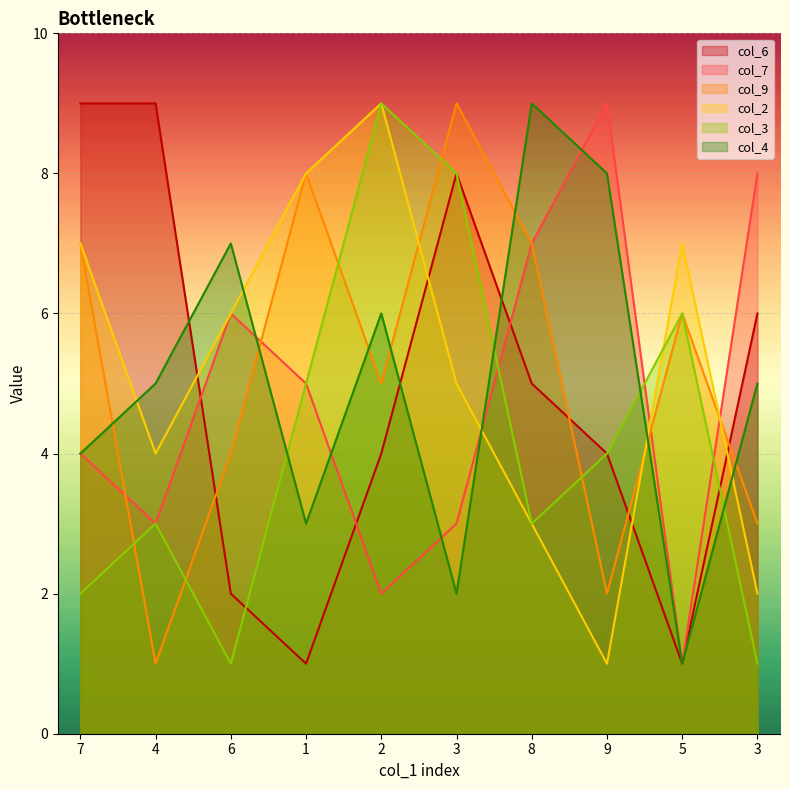

List the series in order of their peak value, highest first.

col_6, col_7, col_9, col_2, col_3, col_4